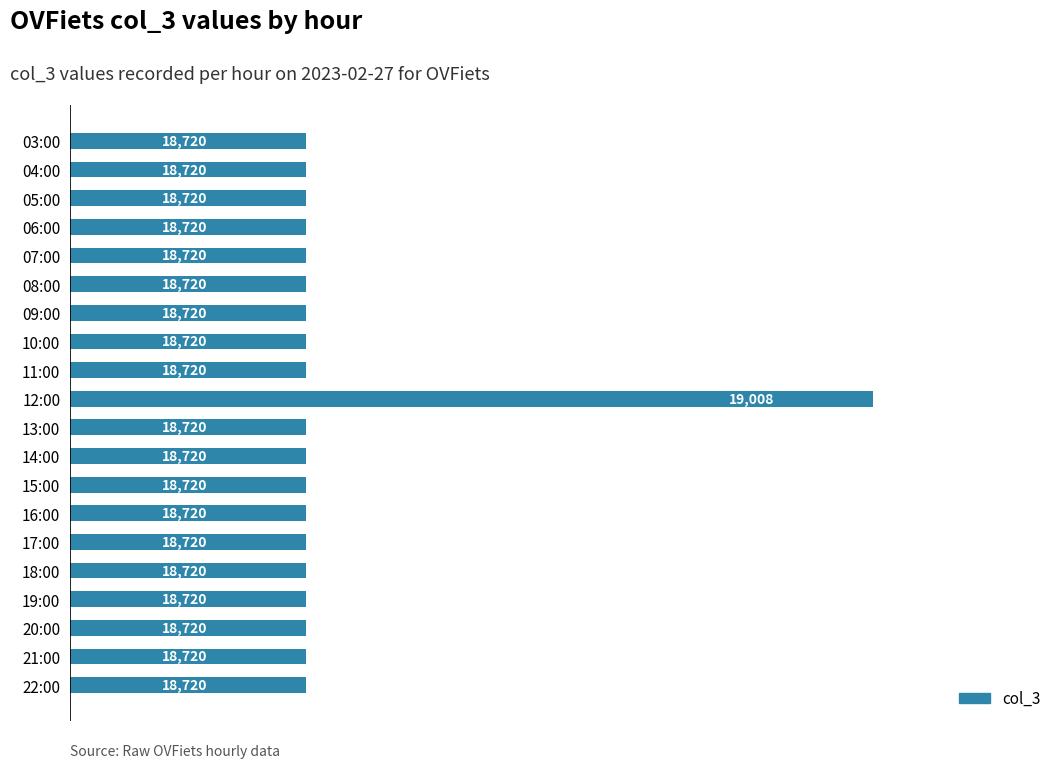

True or false: the data shows 30429 at 12:00.

False